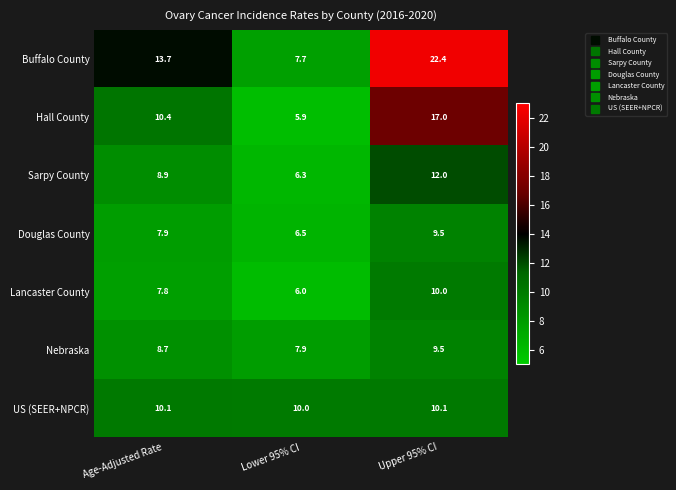

What is the maximum value shown in the chart?

22.4